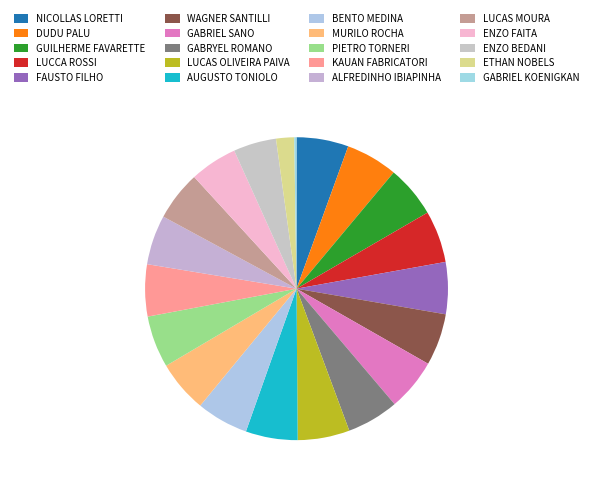

Which category has the biggest portion of the pie?

NICOLLAS LORETTI